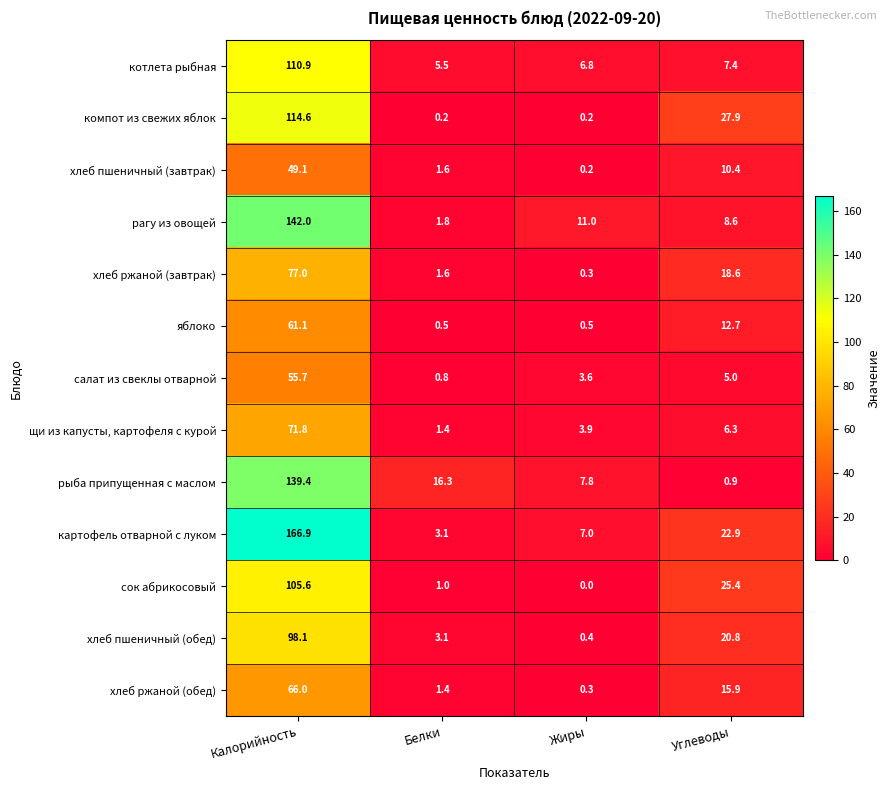

Where does the хлеб ржаной (обед) series first go above 15?

Калорийность